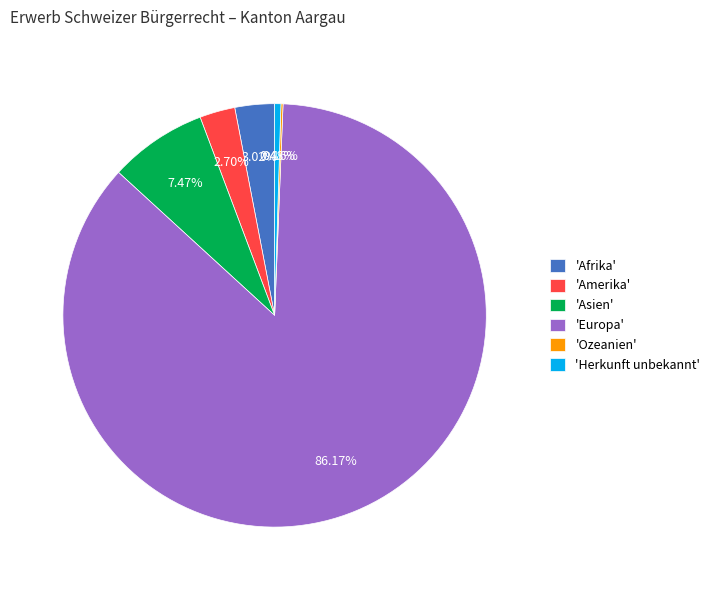

Which has a higher value, 'Herkunft unbekannt' or 'Europa'?

'Europa'